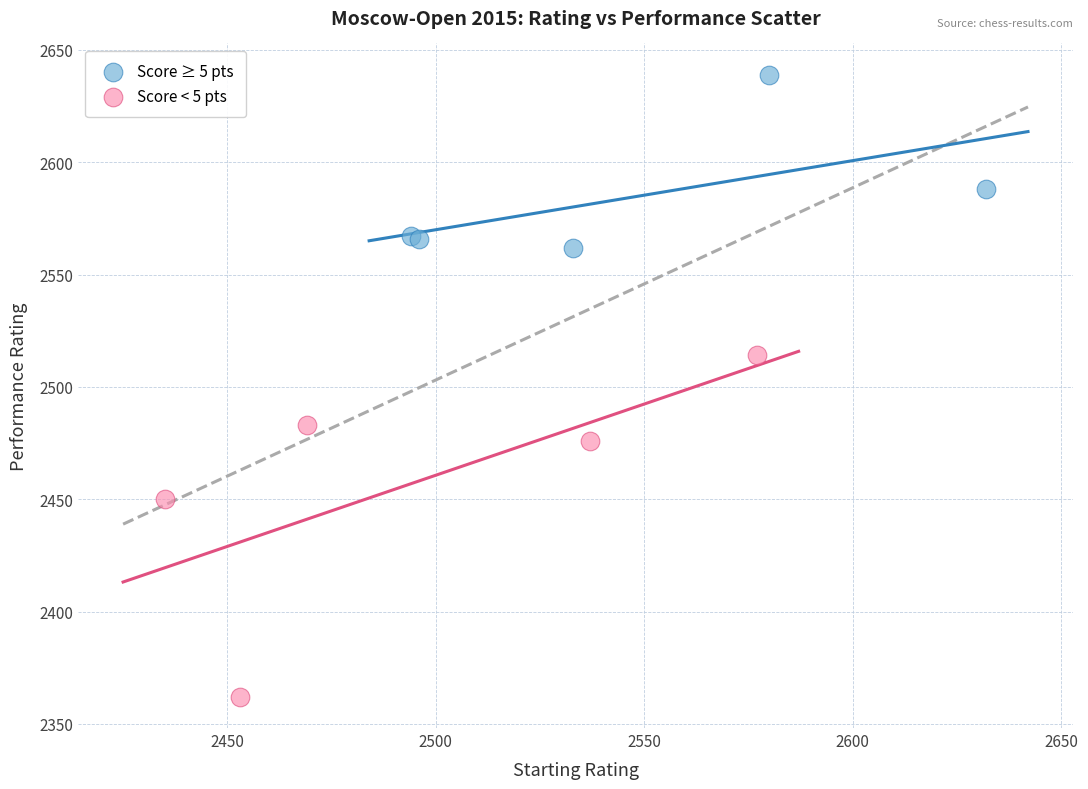

What are all the series names shown in the legend?

Score ≥ 5 pts, Score < 5 pts